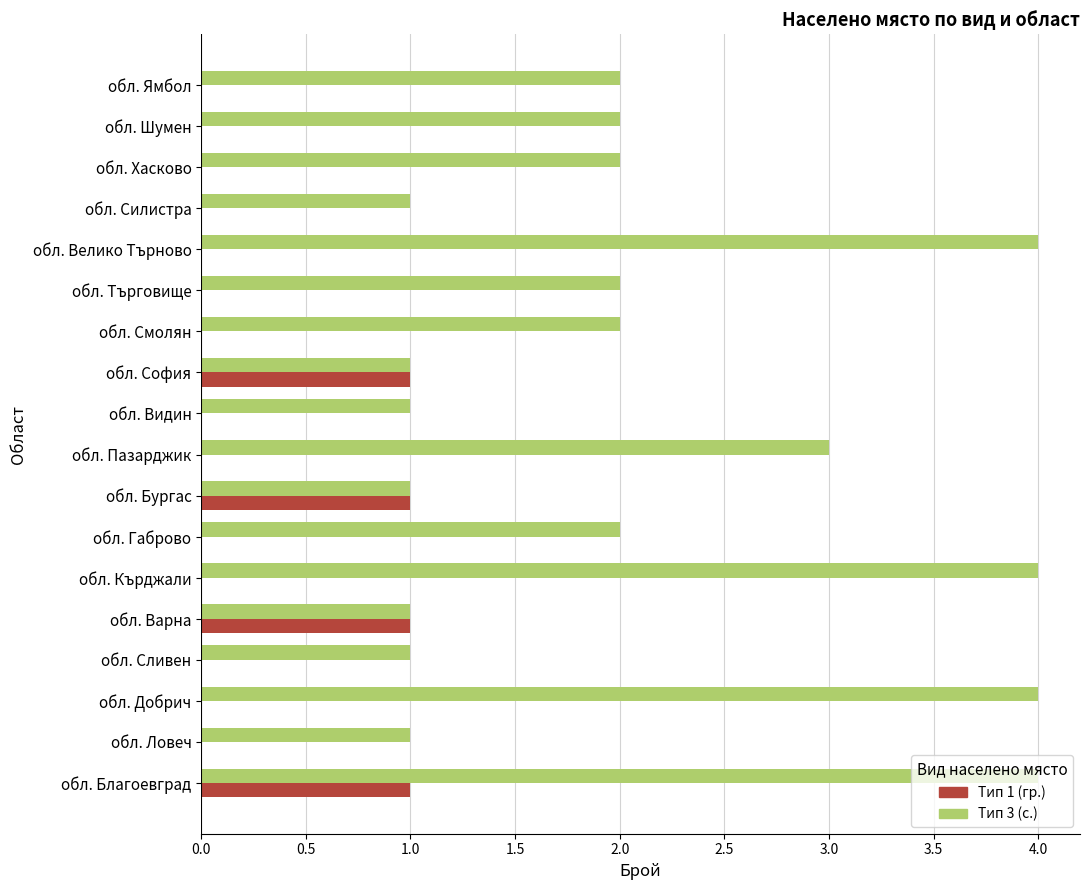

Between обл. Силистра and обл. Шумен, which series saw the biggest shift?

Тип 3 (с.)